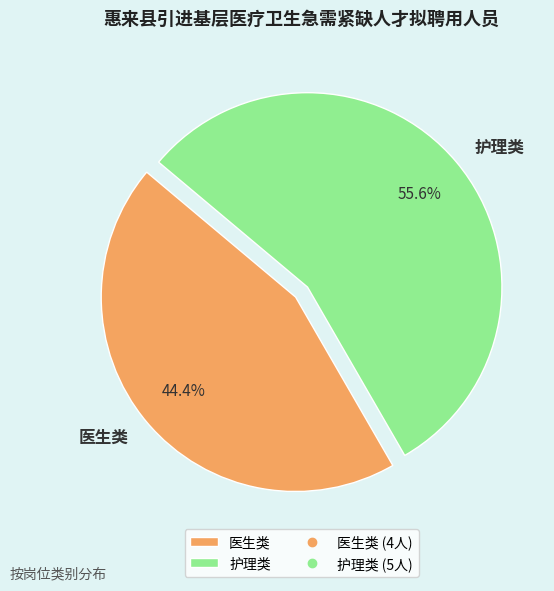

Is there any slice that represents more than half of the pie?

Yes